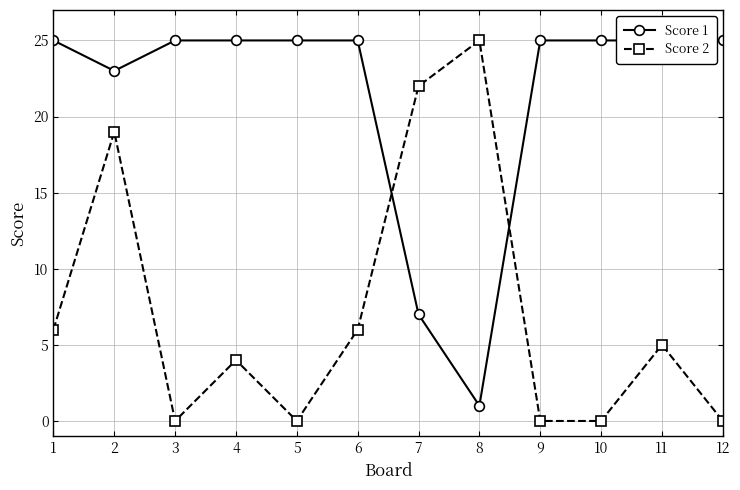

At how many categories does at least one series exceed 21?

12